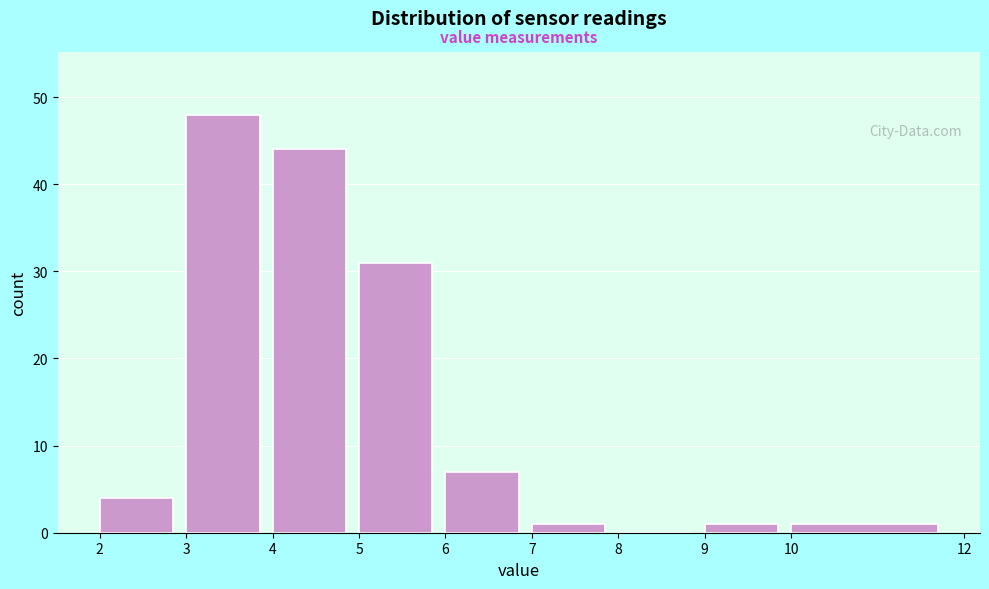

Over which range of the x-axis is the bar tallest?

3 to 4